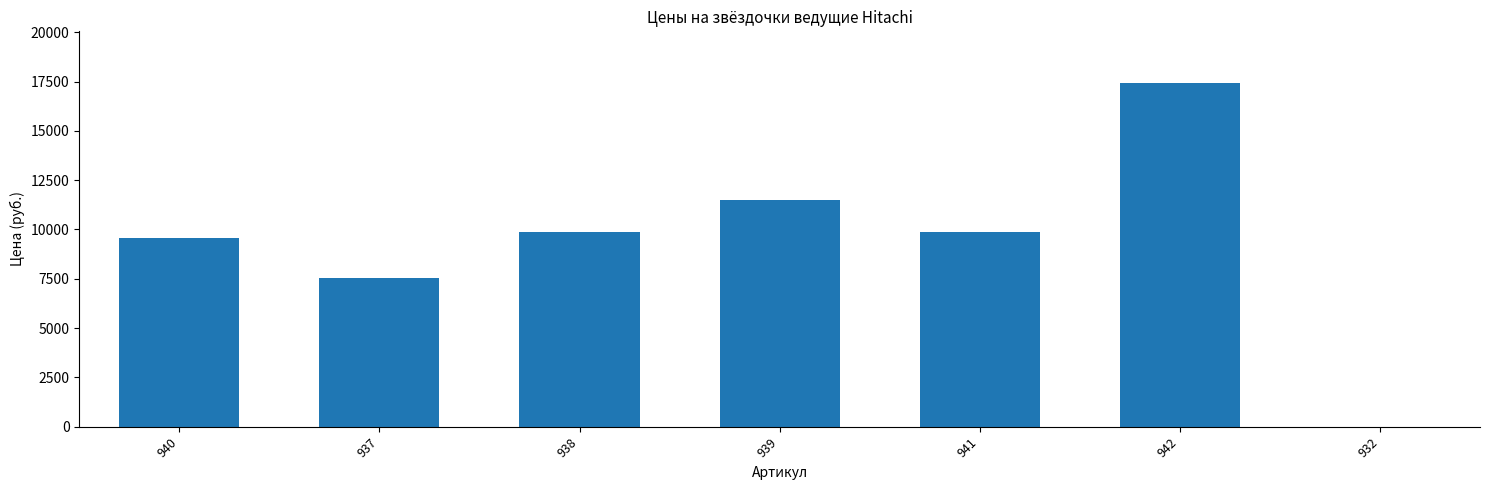

Is it true that the value at 941 is 16358?

False